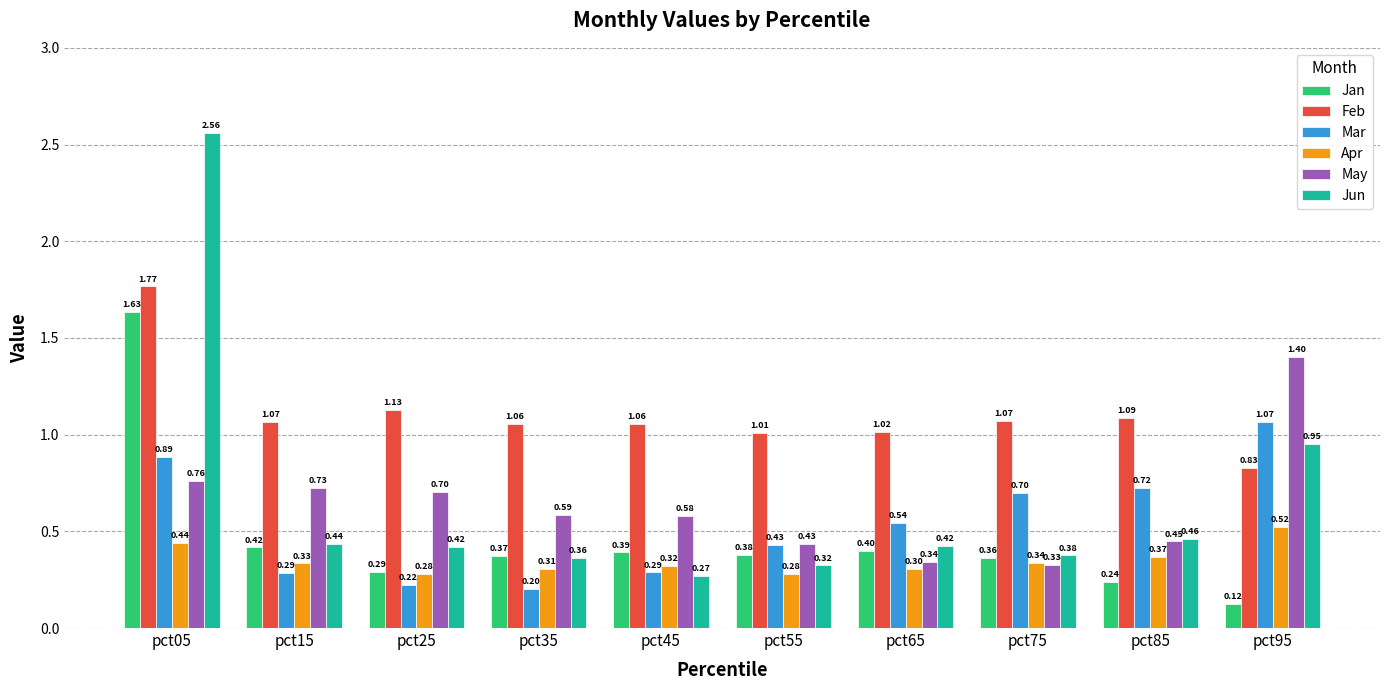

How many distinct data groups are displayed?

6